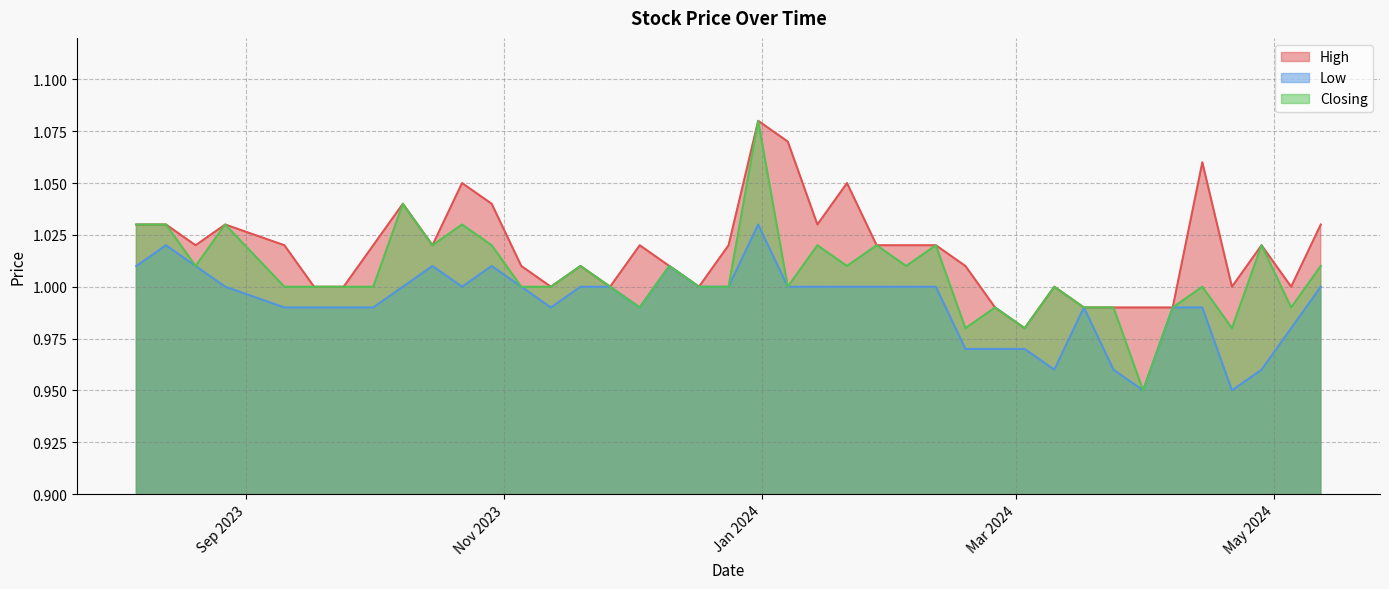

At which label does Closing reach its peak?

31/12/2023